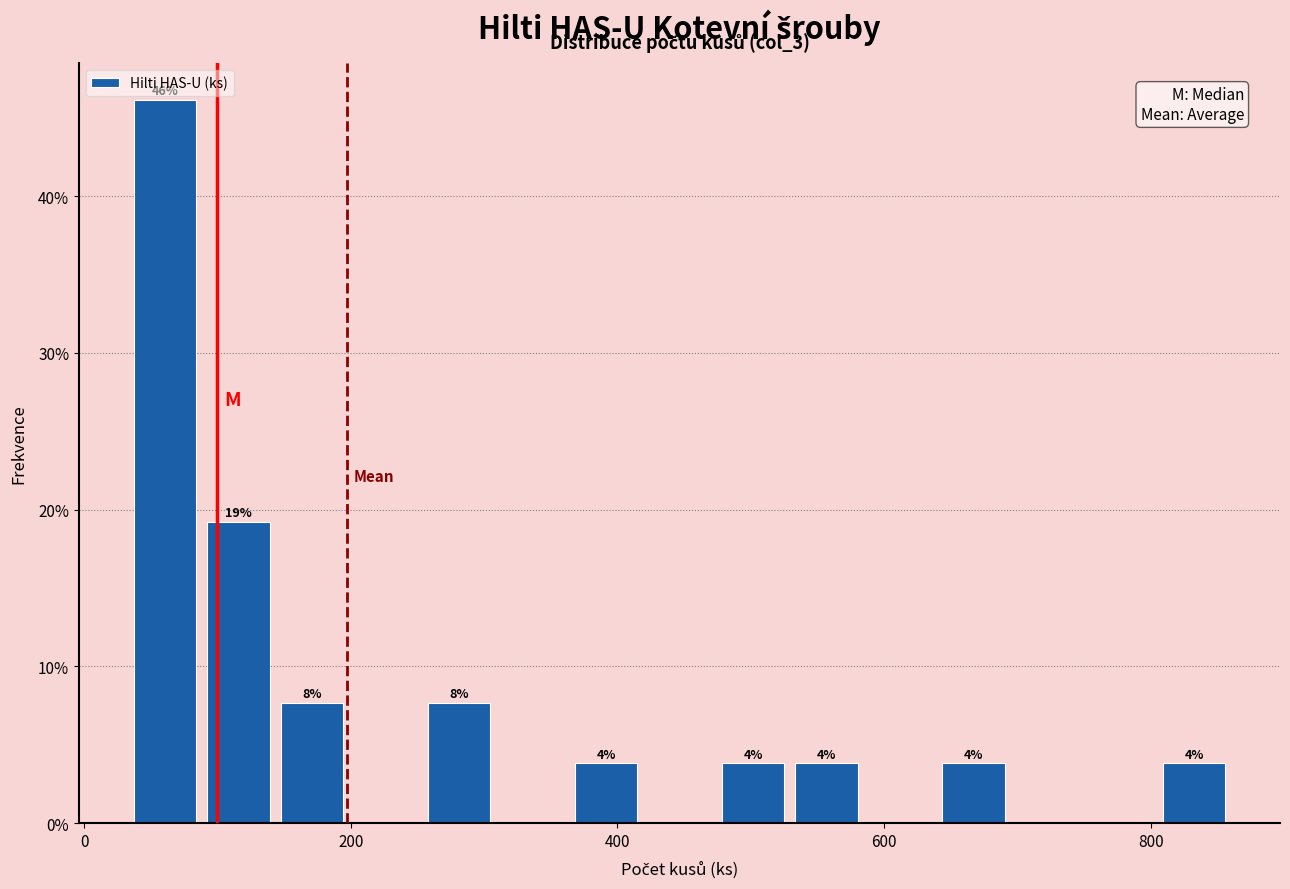

Read against the x-axis, roughly where is the centre of the tallest bar?

60